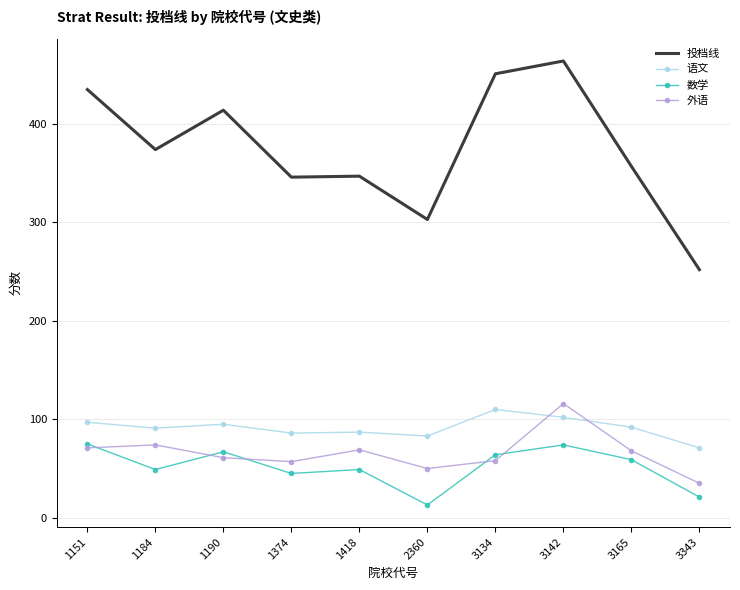

The 语文 series shows 86 at 1374. True or false?

True